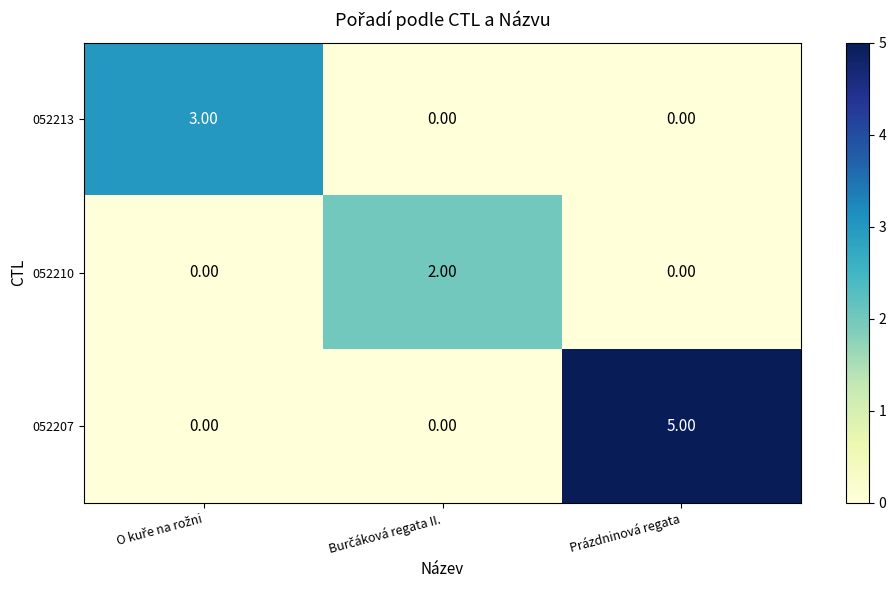

Which series has the largest range (max minus min)?

052207